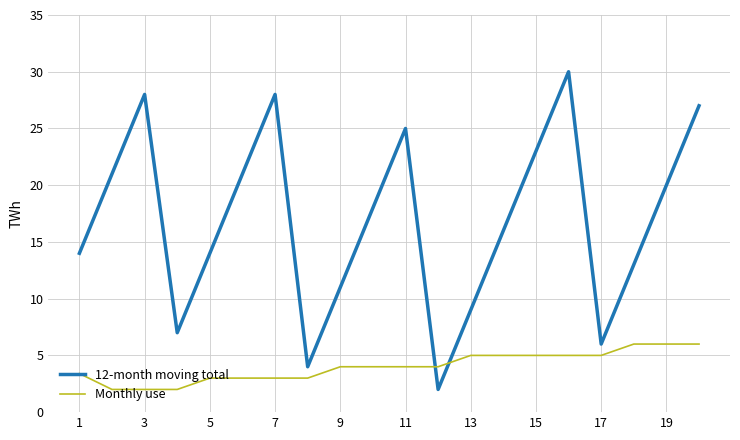

List the series in order of their peak value, lowest first.

Monthly use, 12-month moving total